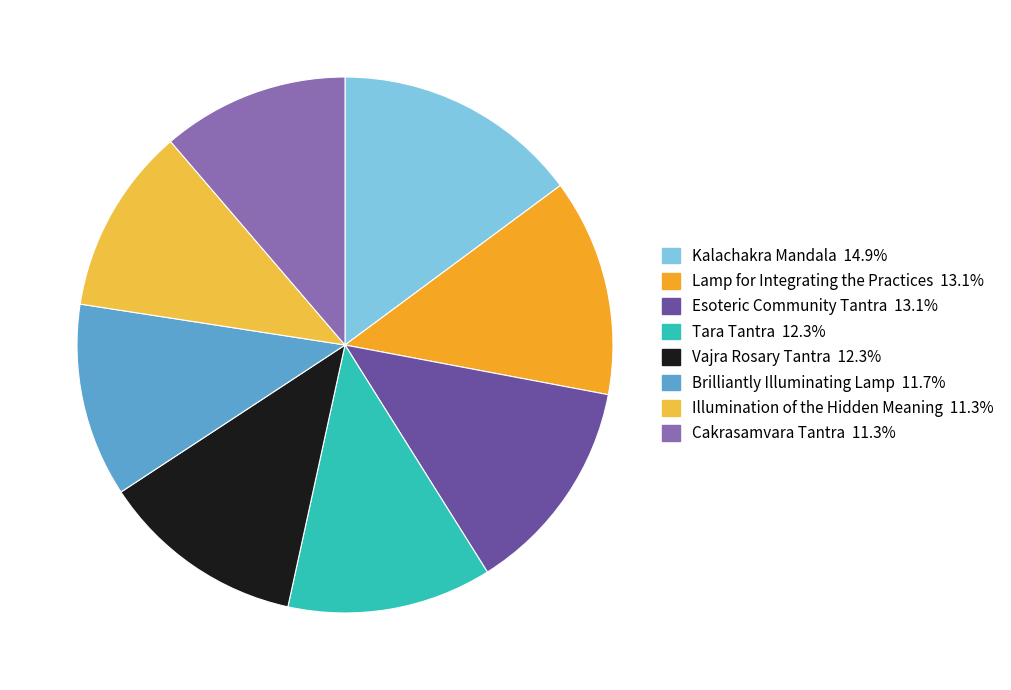

Which slice is the largest?

Kalachakra Mandala